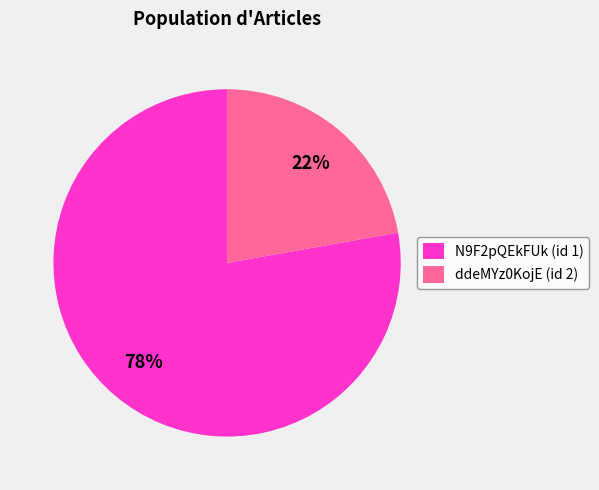

Is N9F2pQEkFUk (id 1) the majority of the pie?

Yes